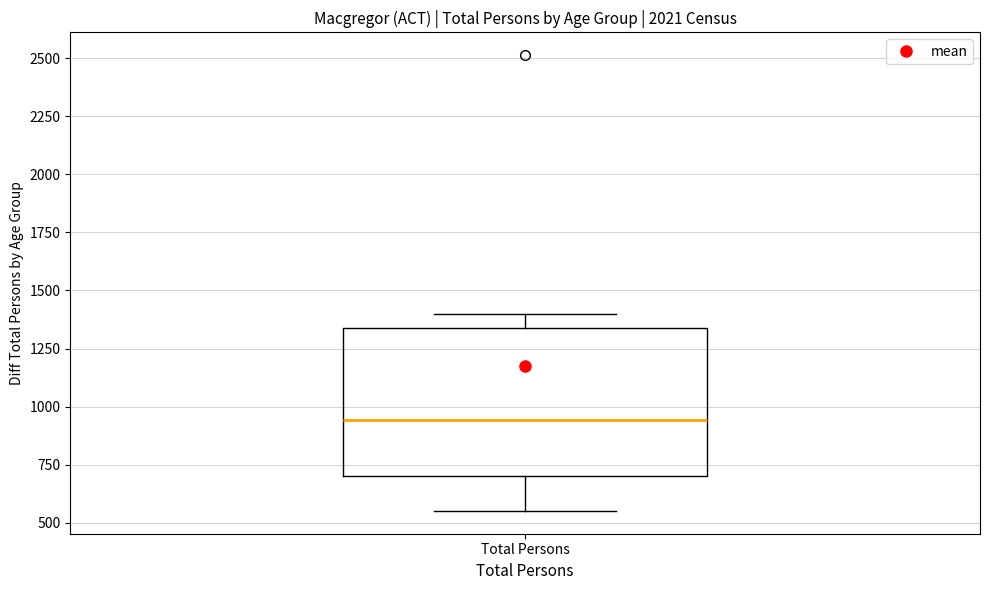

Where does the median line of the box for Total Persons sit on the y-axis? The values are not printed on the chart, so give them approximately, as read against the axis.

950